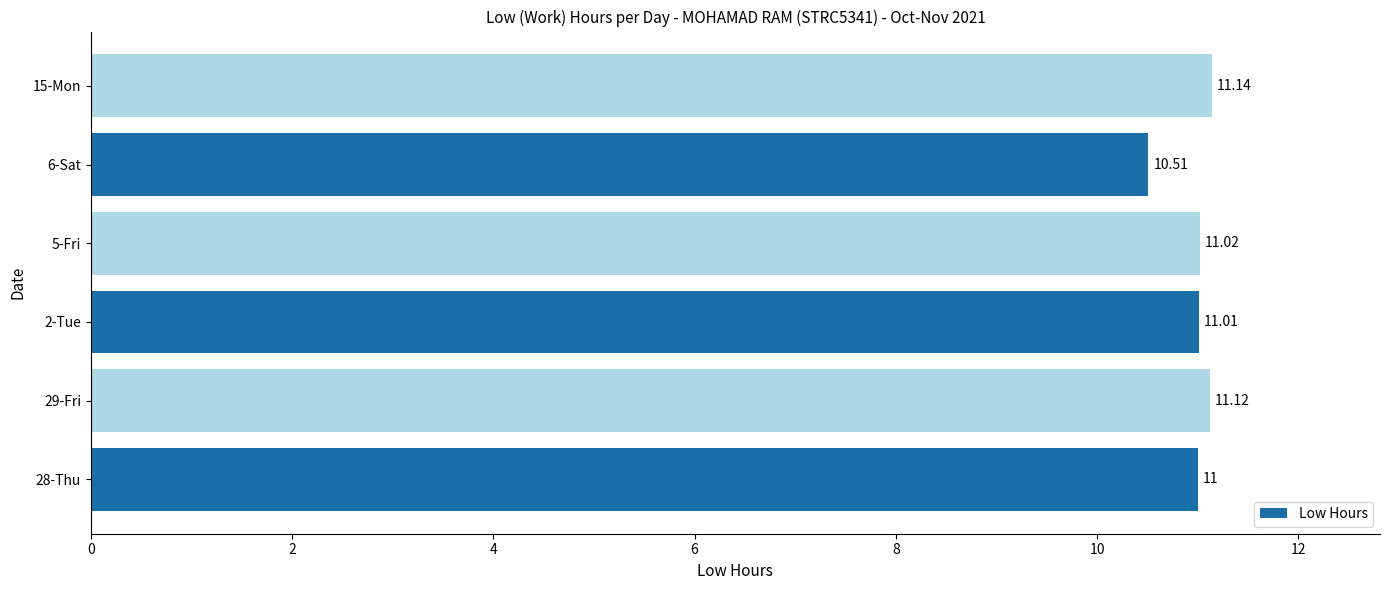

What is the change in value from 2-Tue to 15-Mon?

+0.1